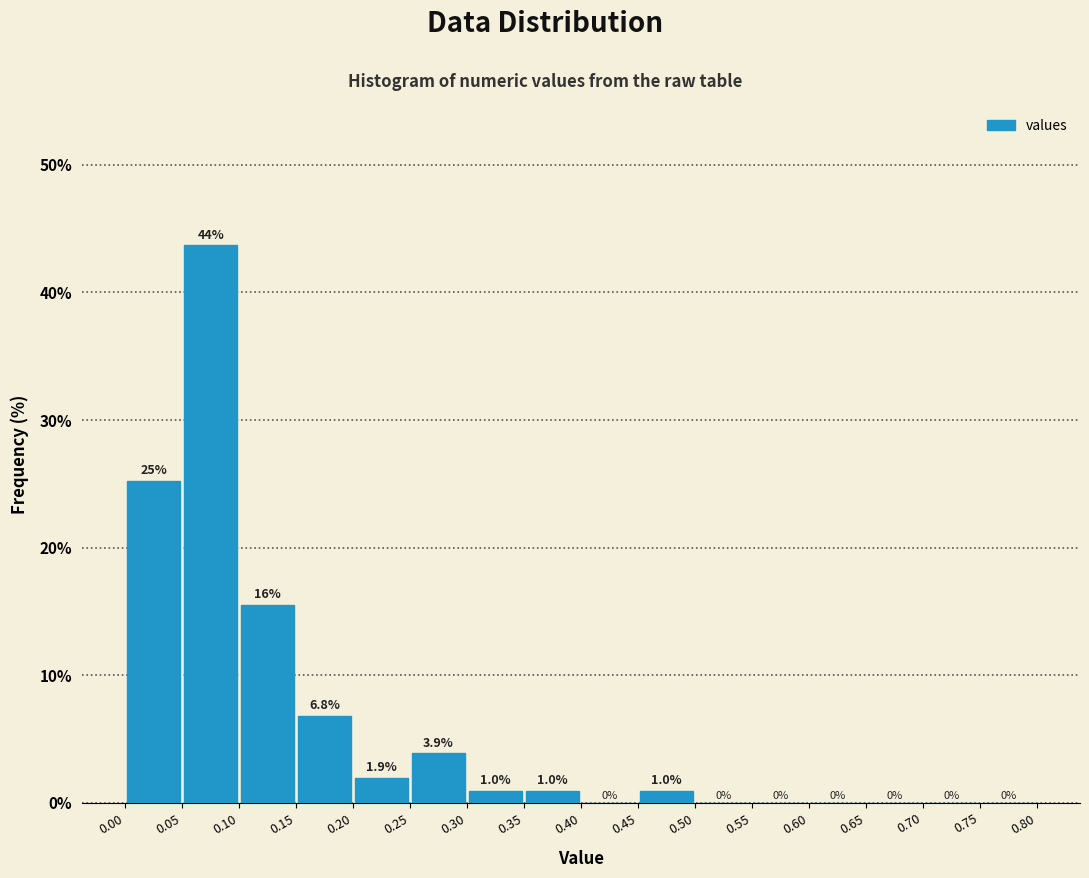

Which range on the x-axis has the tallest bar?

0.05 to 0.10